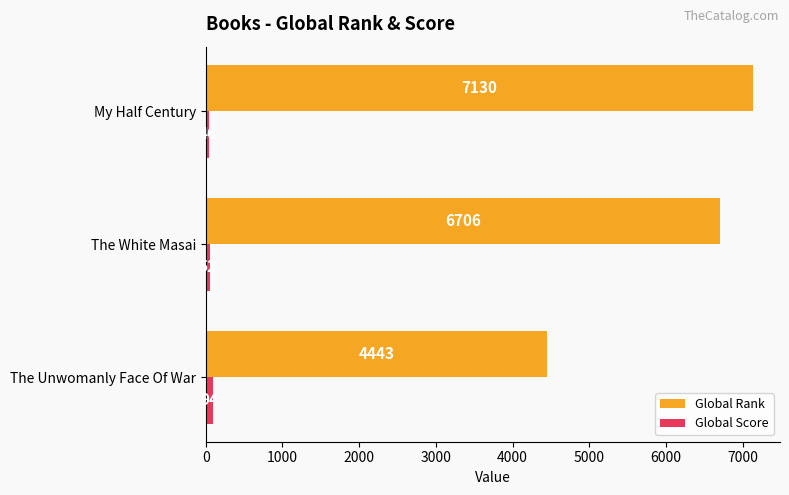

What is the difference between the Global Score values at My Half Century and The White Masai?

6